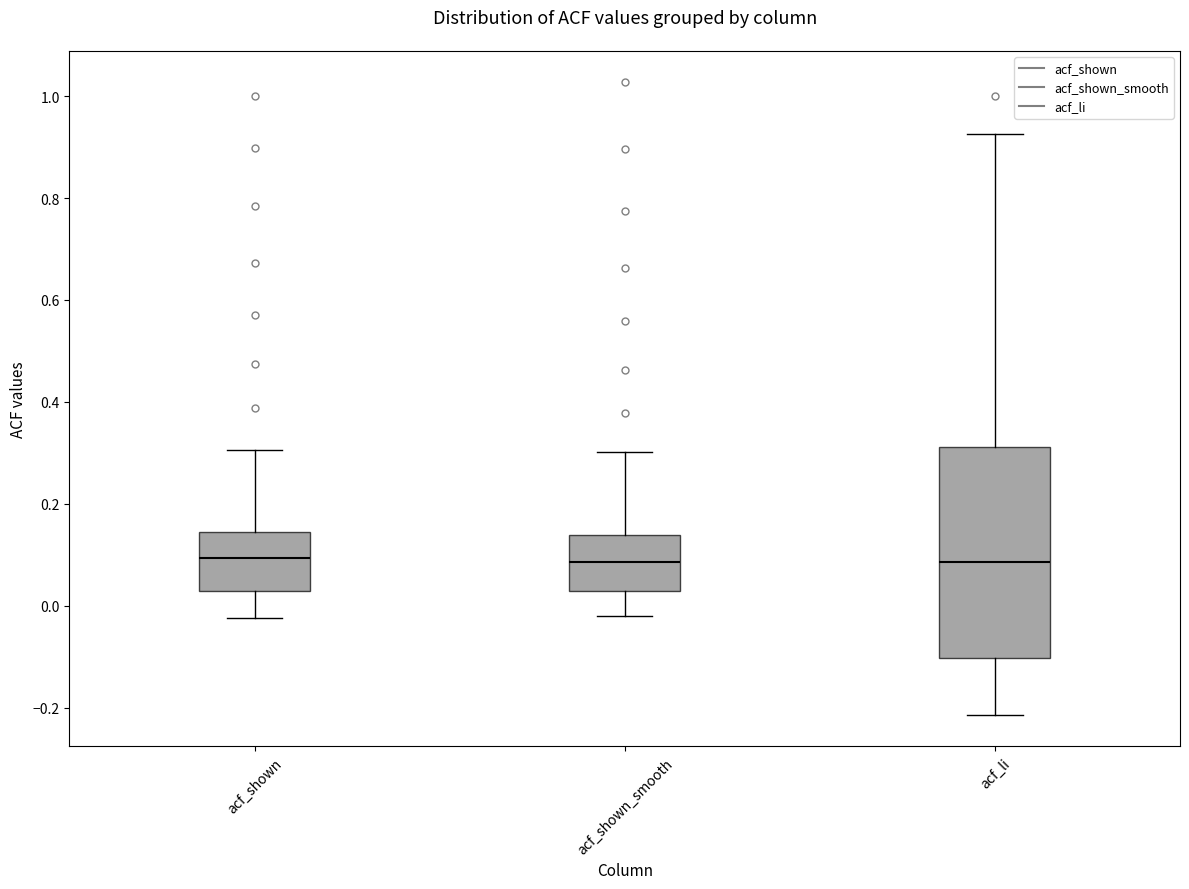

Where does the median line of the box for acf_li sit on the y-axis? The values are not printed on the chart, so give them approximately, as read against the axis.

0.08